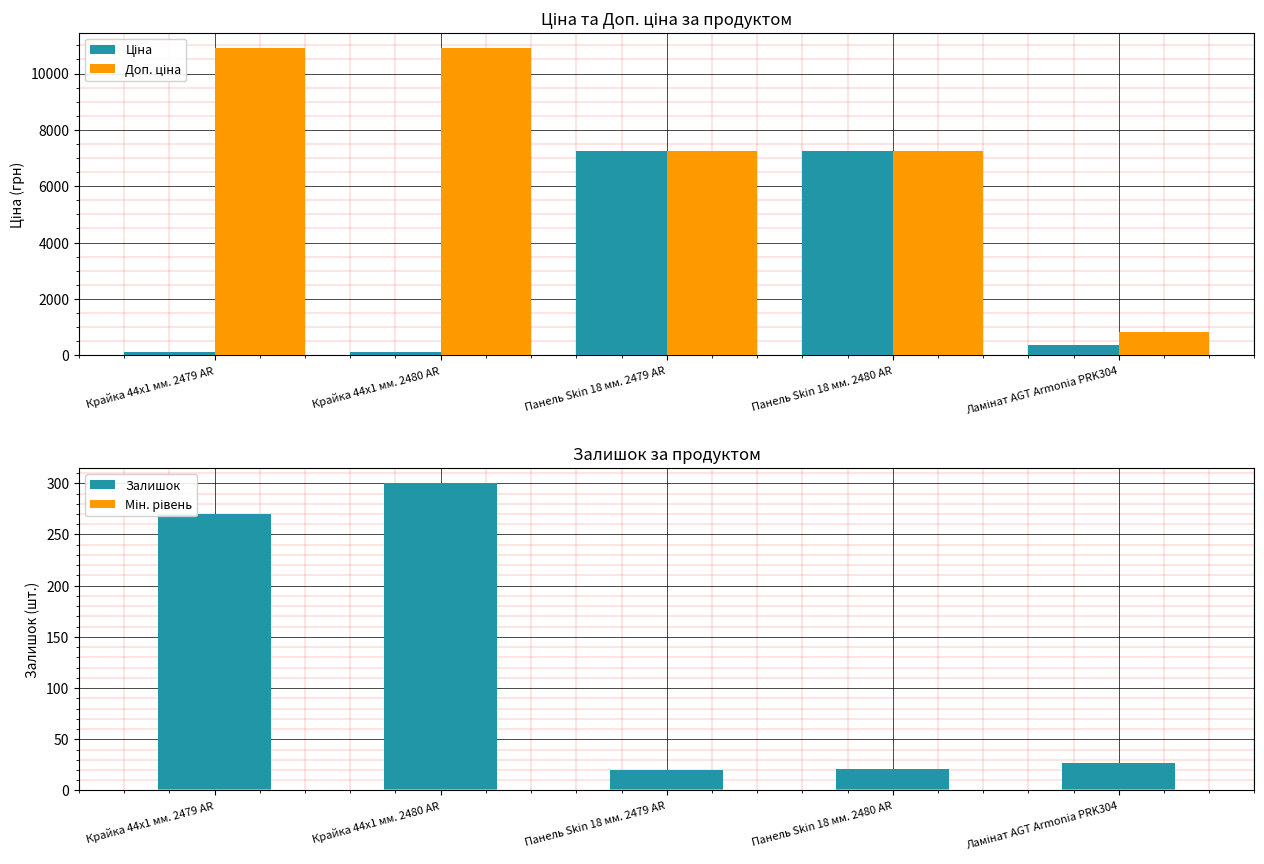

Rank the categories by Залишок value from lowest to highest.

Панель Skin 18 мм. 2479 AR, Панель Skin 18 мм. 2480 AR, Ламінат AGT Armonia PRK304, Крайка 44x1 мм. 2479 AR, Крайка 44x1 мм. 2480 AR